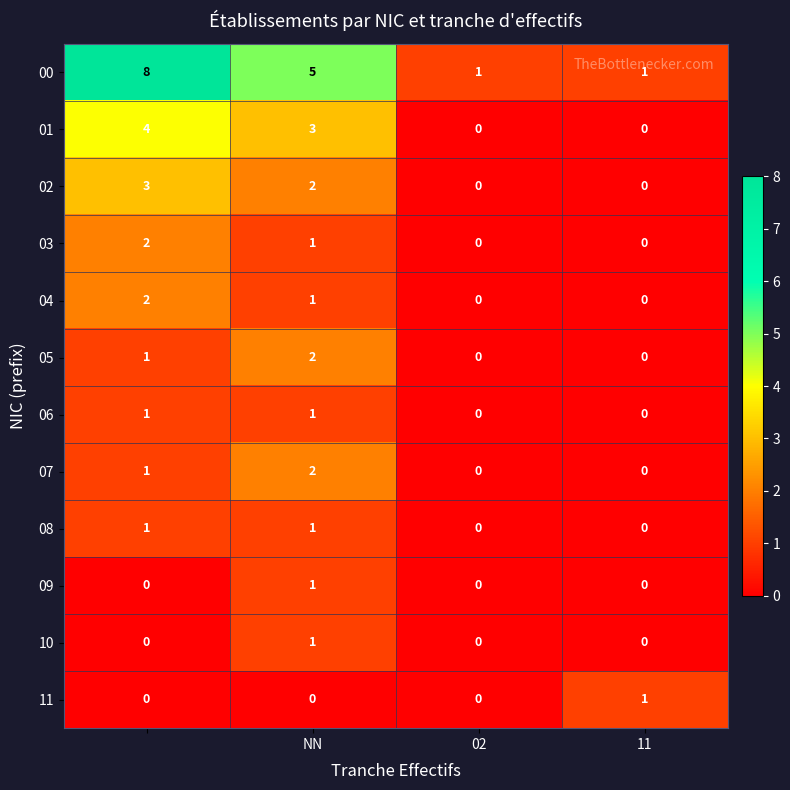

How many 02 values are between 0 and 3?

4